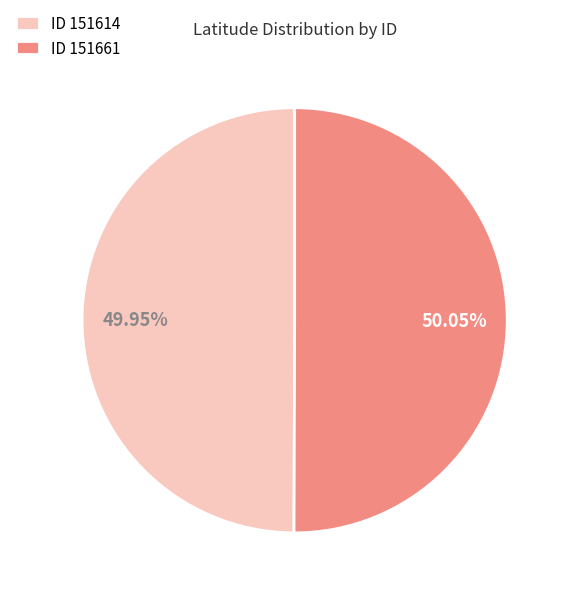

Approximately how many times larger is the value at ID 151661 compared to ID 151614?

1.0